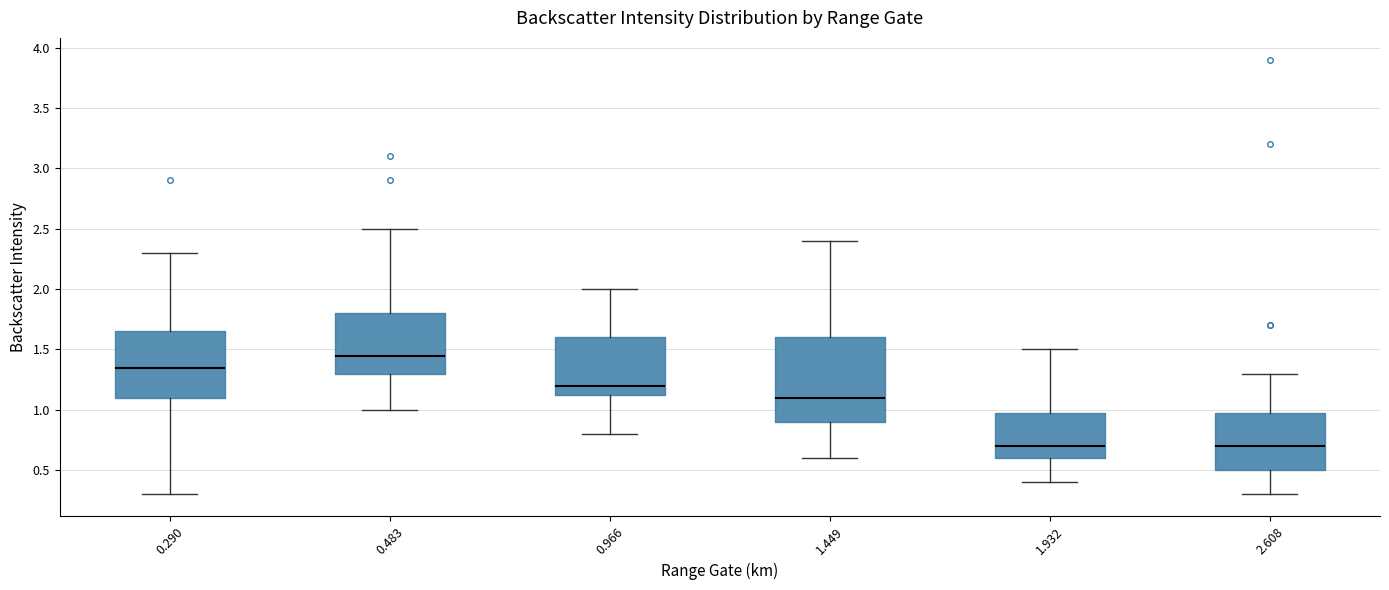

Reading left to right, read every box against the y-axis: the position of its median line, the range the box covers, and the ends of its whiskers. The values are not printed on the chart, so give them approximately, as read against the axis.

0.290: median 1.35, box 1.10 to 1.65, whiskers 0.30 to 2.30
0.483: median 1.45, box 1.30 to 1.80, whiskers 1.00 to 2.50
0.966: median 1.20, box 1.15 to 1.60, whiskers 0.80 to 2.00
1.449: median 1.10, box 0.90 to 1.60, whiskers 0.60 to 2.40
1.932: median 0.70, box 0.60 to 1.00, whiskers 0.40 to 1.50
2.608: median 0.70, box 0.50 to 1.00, whiskers 0.30 to 1.30